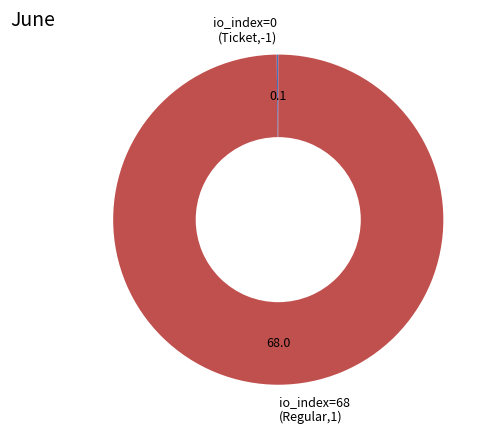

Is it true that io_index=68 (Regular,1) is 87% of the pie?

False